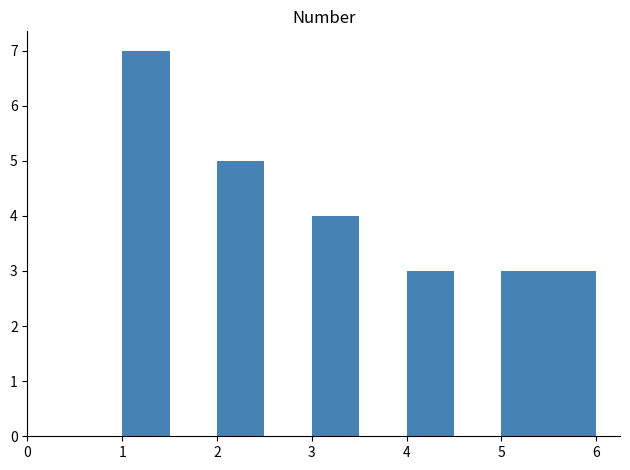

Which range on the x-axis has the tallest bar?

1.0 to 1.5